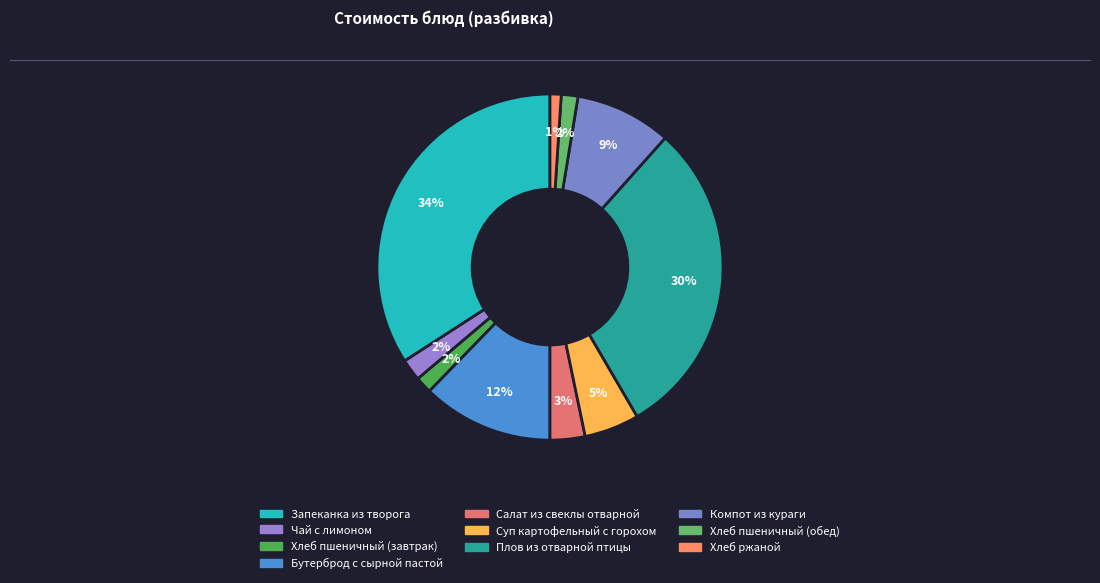

What percentage is the Бутерброд с сырной пастой slice, to the nearest percent?

12%